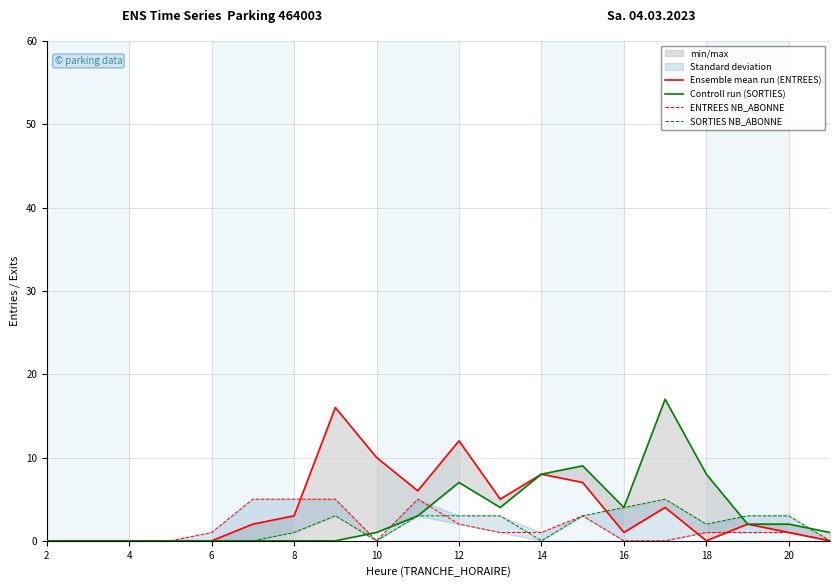

After their last crossing, which series has the higher values: ENTREES NB_ABONNE or Ensemble mean run (ENTREES)?

Ensemble mean run (ENTREES)